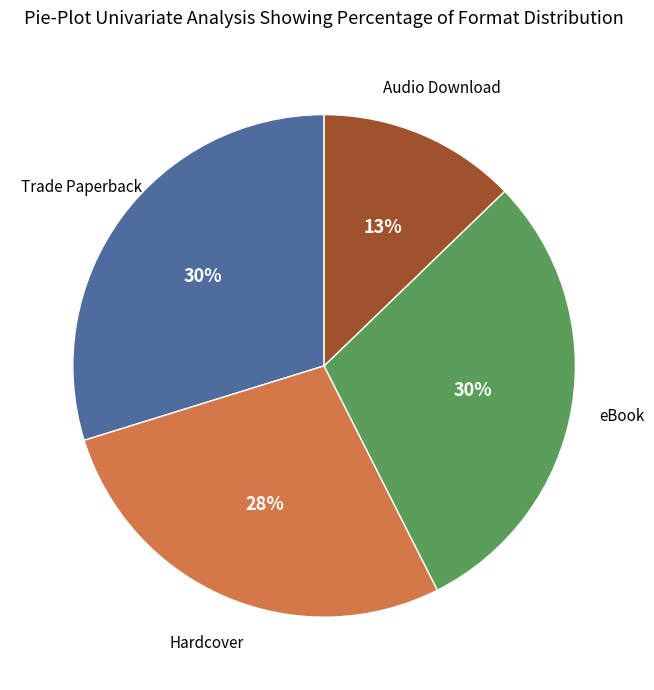

Does any single category account for the majority?

No